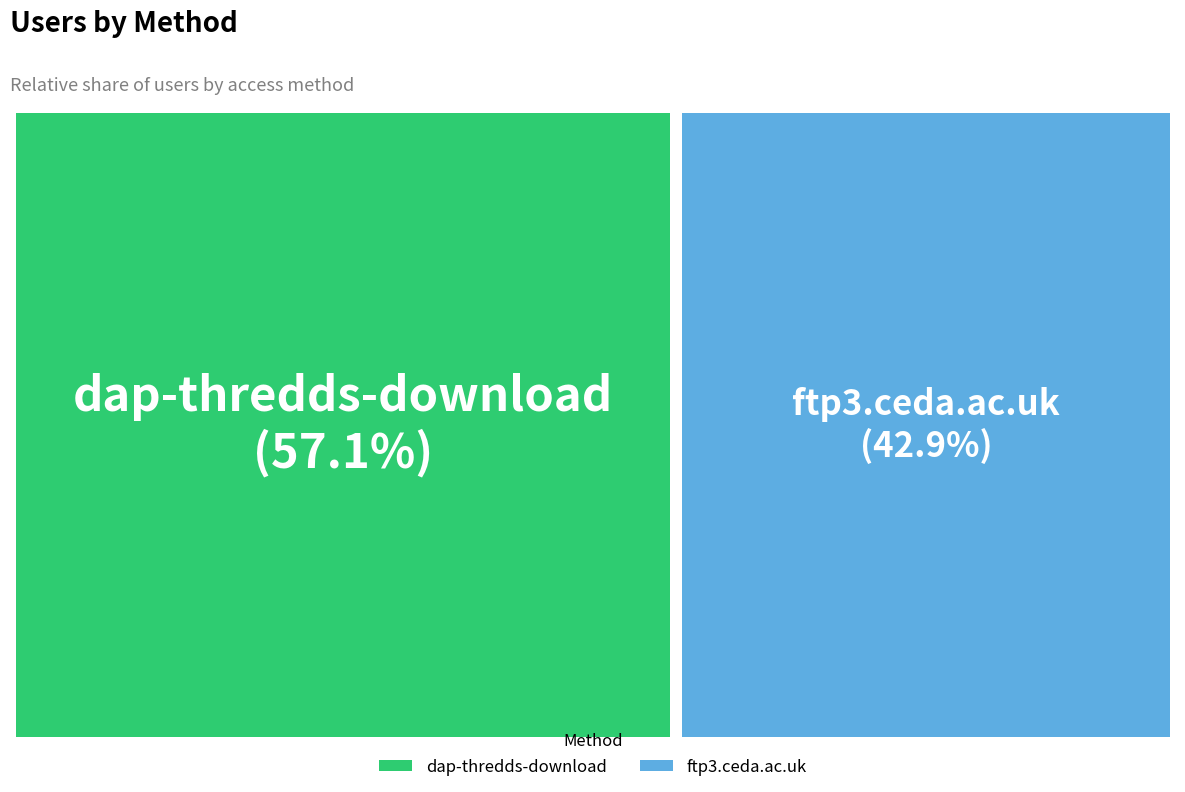

To the nearest percent, what is the difference between the dap-thredds-download and ftp3.ceda.ac.uk slice percentages?

14%